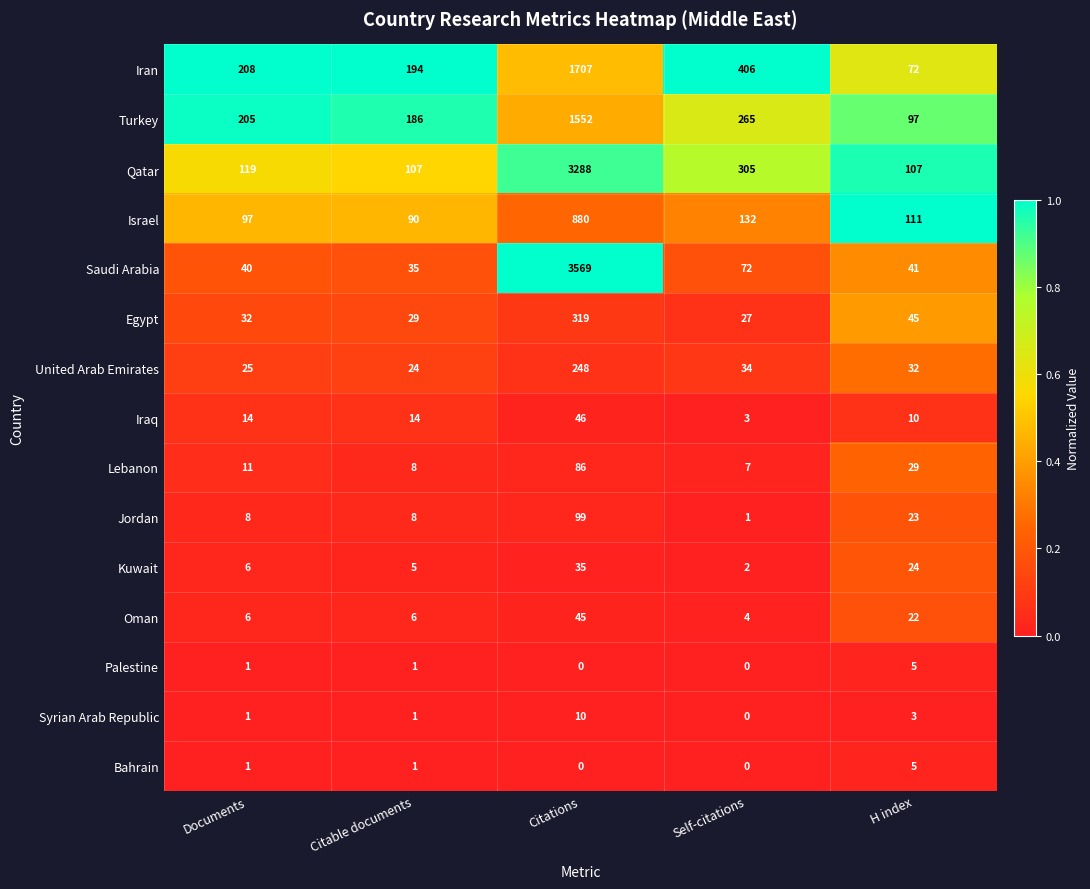

What is the difference between the highest and lowest values at Citations?

3569